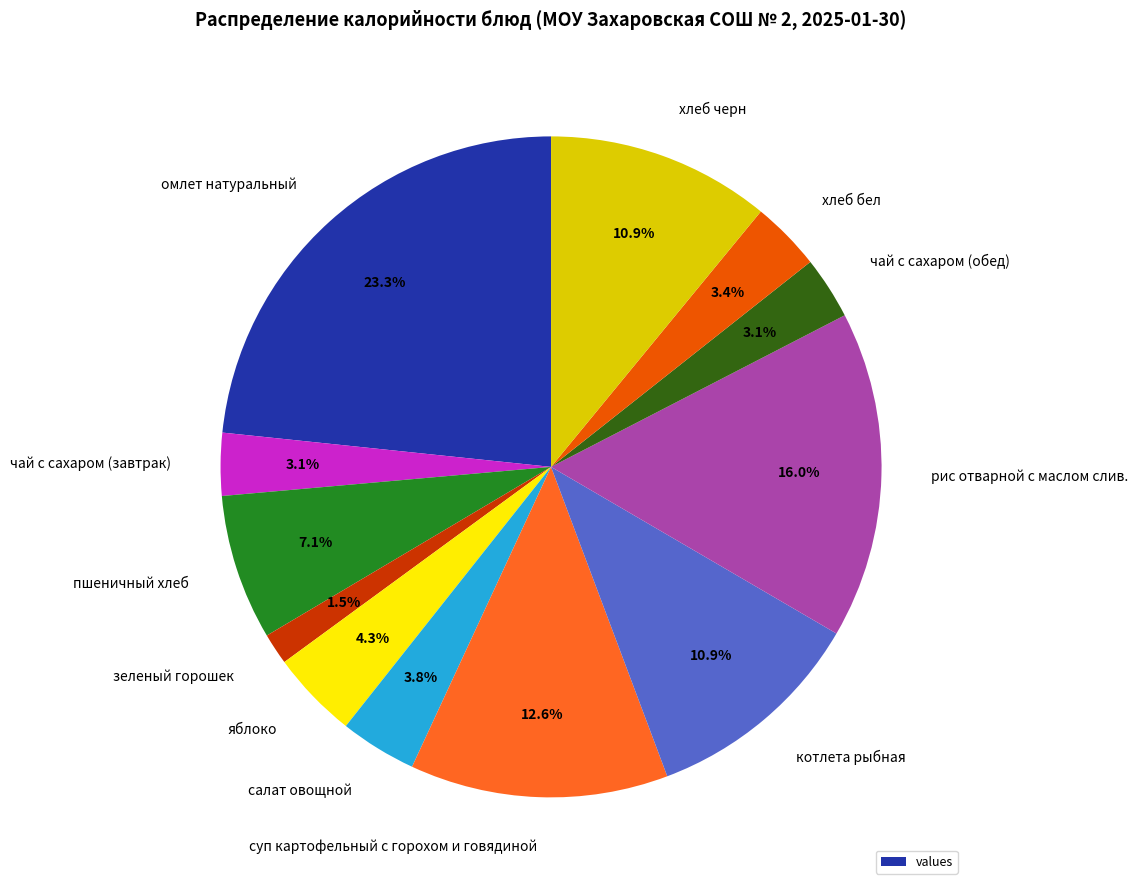

What portion of the pie excludes зеленый горошек?

98.5%